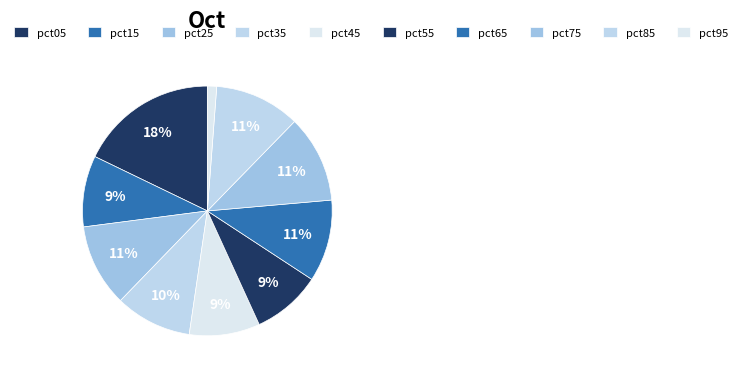

Which slice is the largest?

pct05